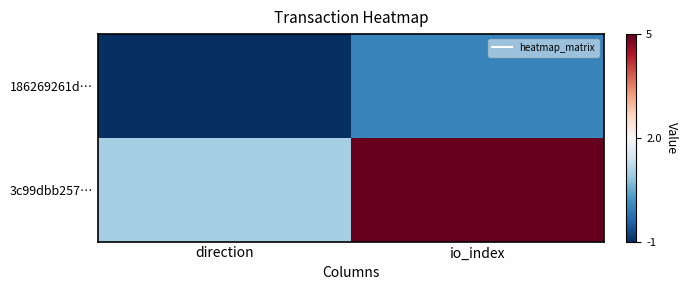

List the series in order of their overall mean, highest first.

3c99dbb257…, 186269261d…